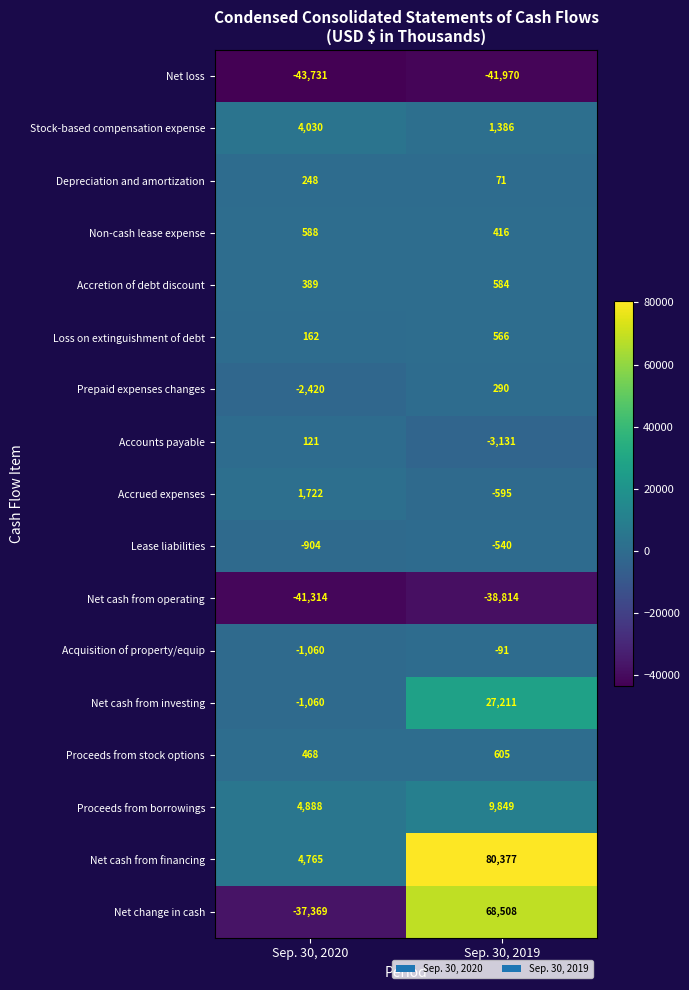

True or false: Lease liabilities has a value of -904 at Sep. 30, 2020.

True